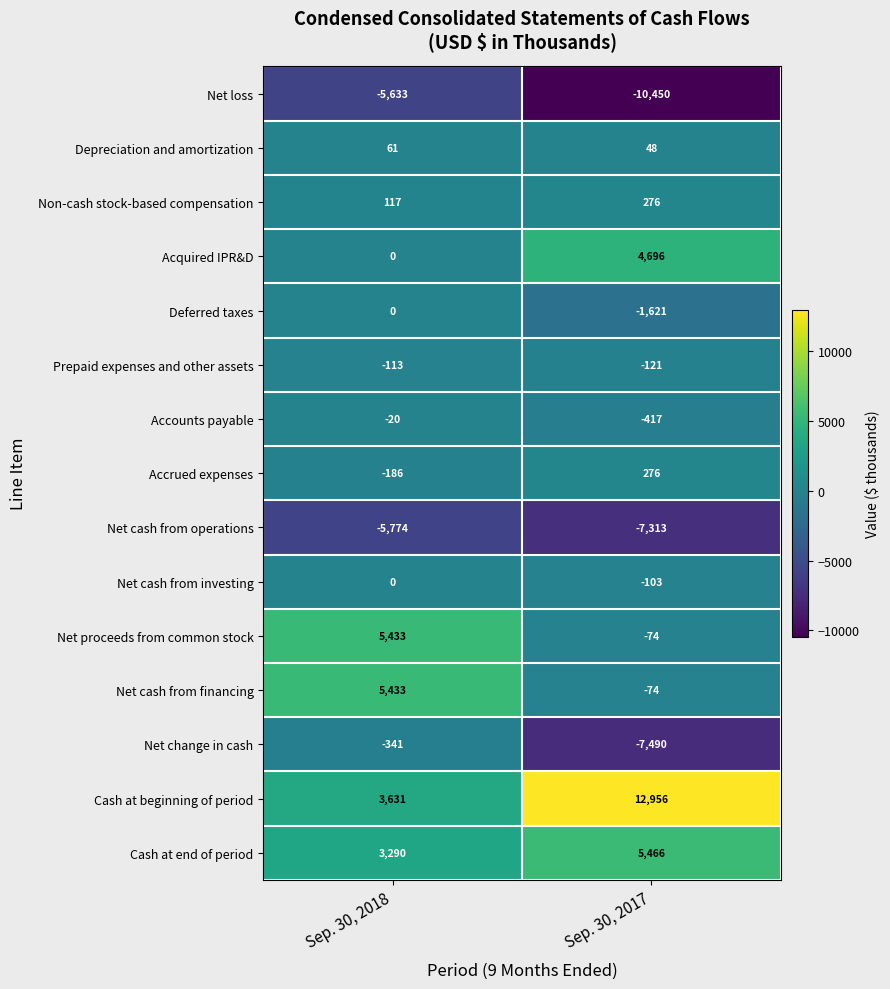

What is the difference between the maximum and minimum values in the Net cash from financing series?

5507